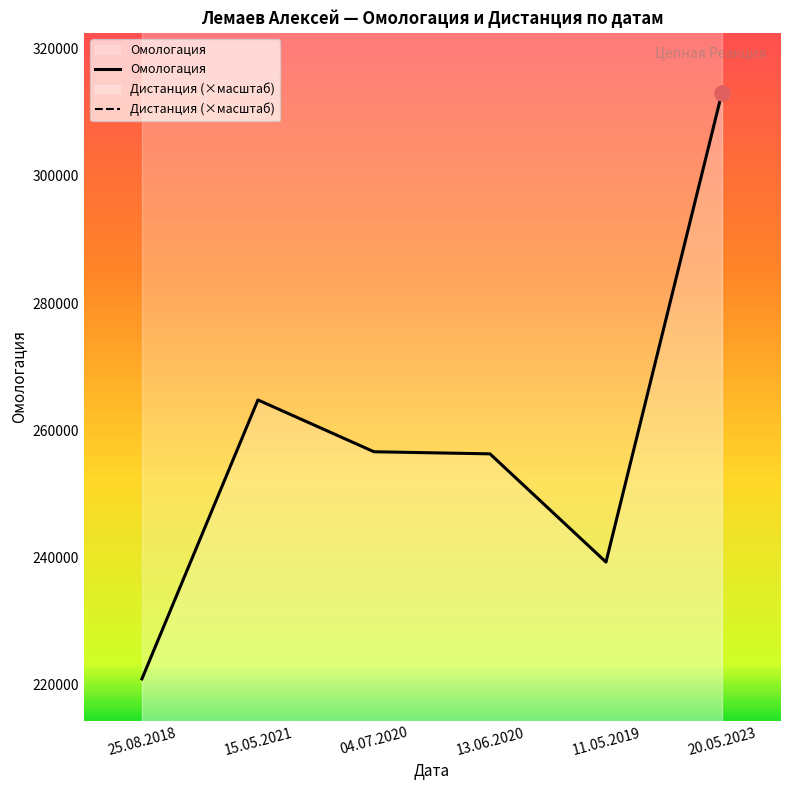

Which has a higher value, 13.06.2020 or 20.05.2023?

20.05.2023